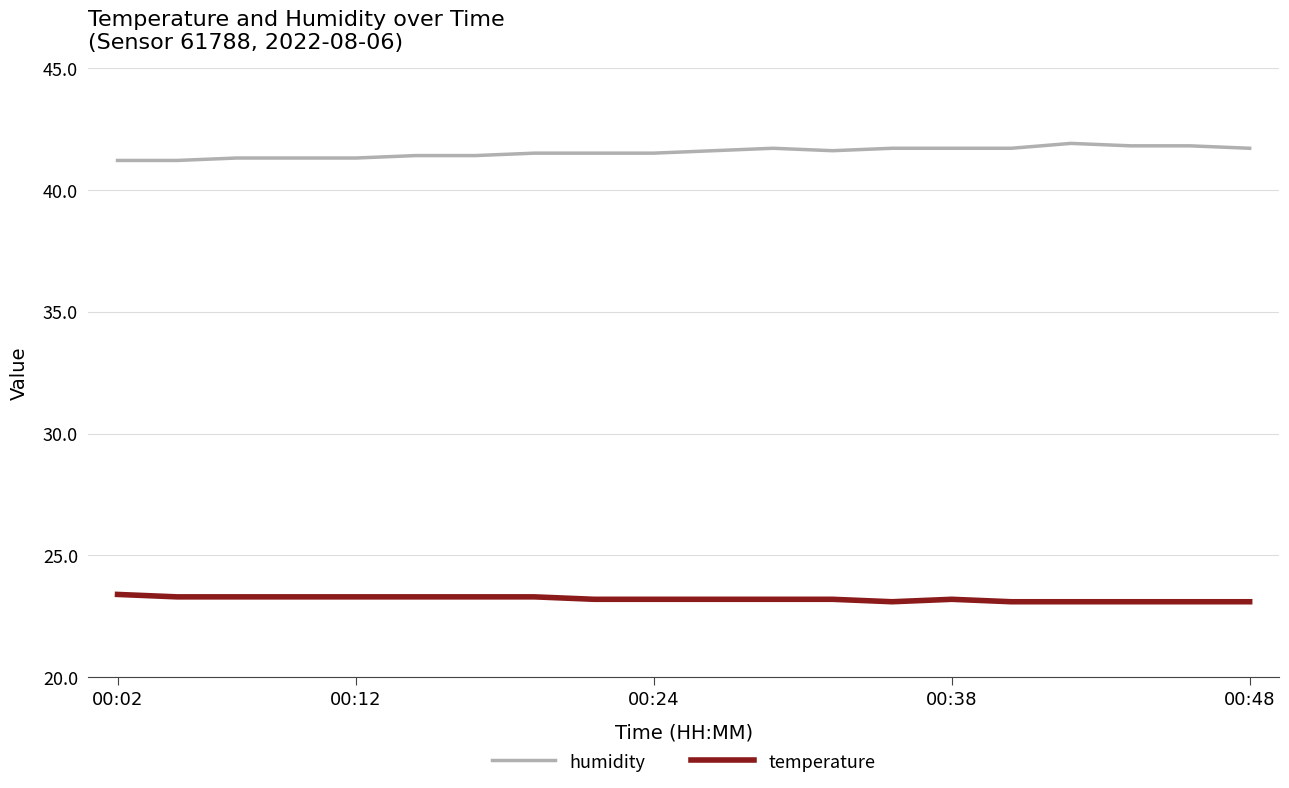

True or false: humidity and temperature intersect in this chart.

False